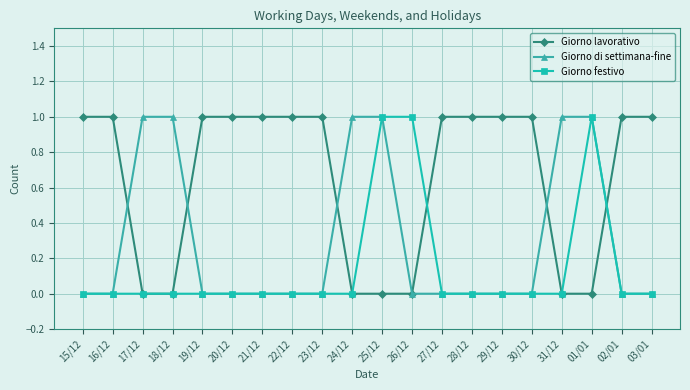

At how many categories does at least one series exceed 0?

20